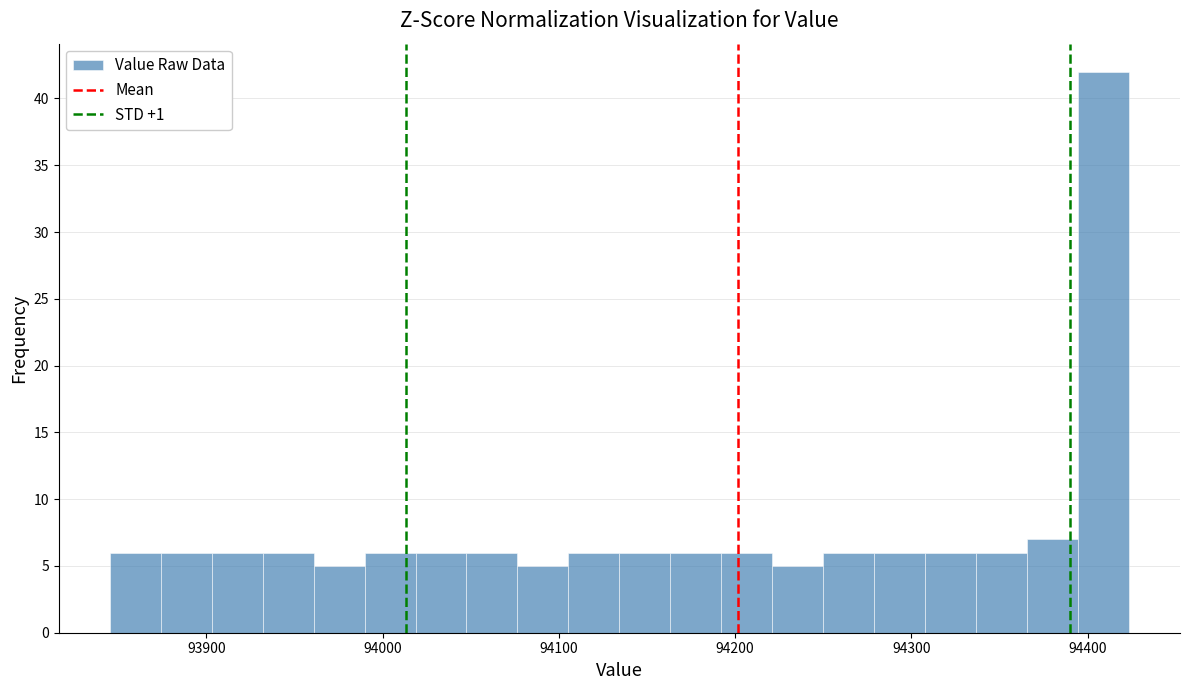

Read against the x-axis, roughly where is the centre of the tallest bar?

94410